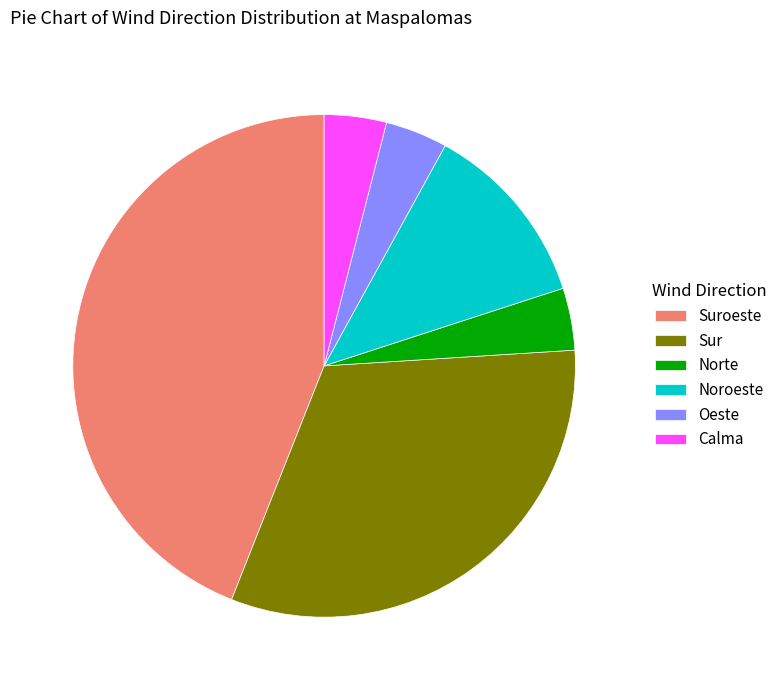

How many slices are in this pie chart?

6